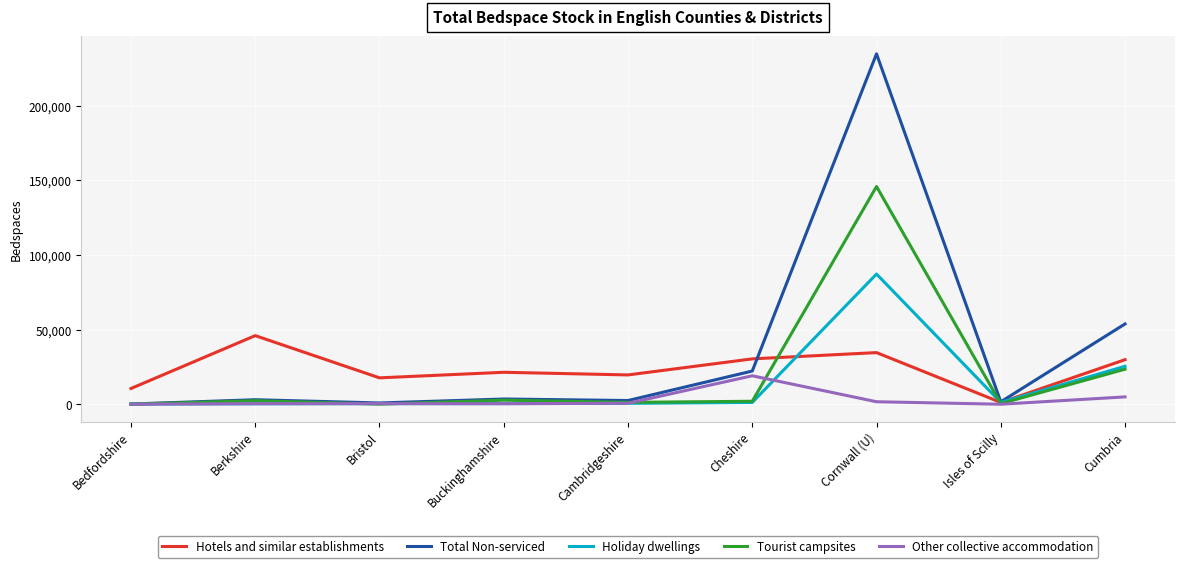

What is the sum of the Total Non-serviced values at Cambridgeshire and Cornwall (U)?

237297.0